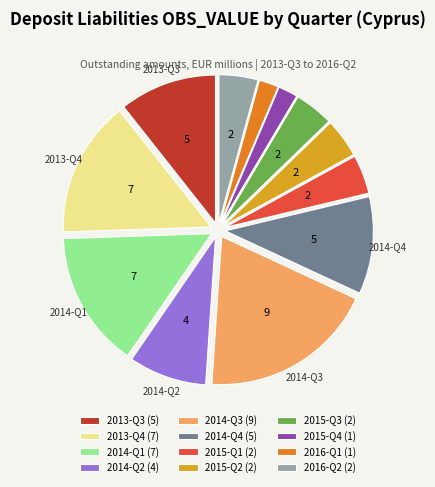

True or false: 2015-Q1 (2) accounts for 12% of the total.

False